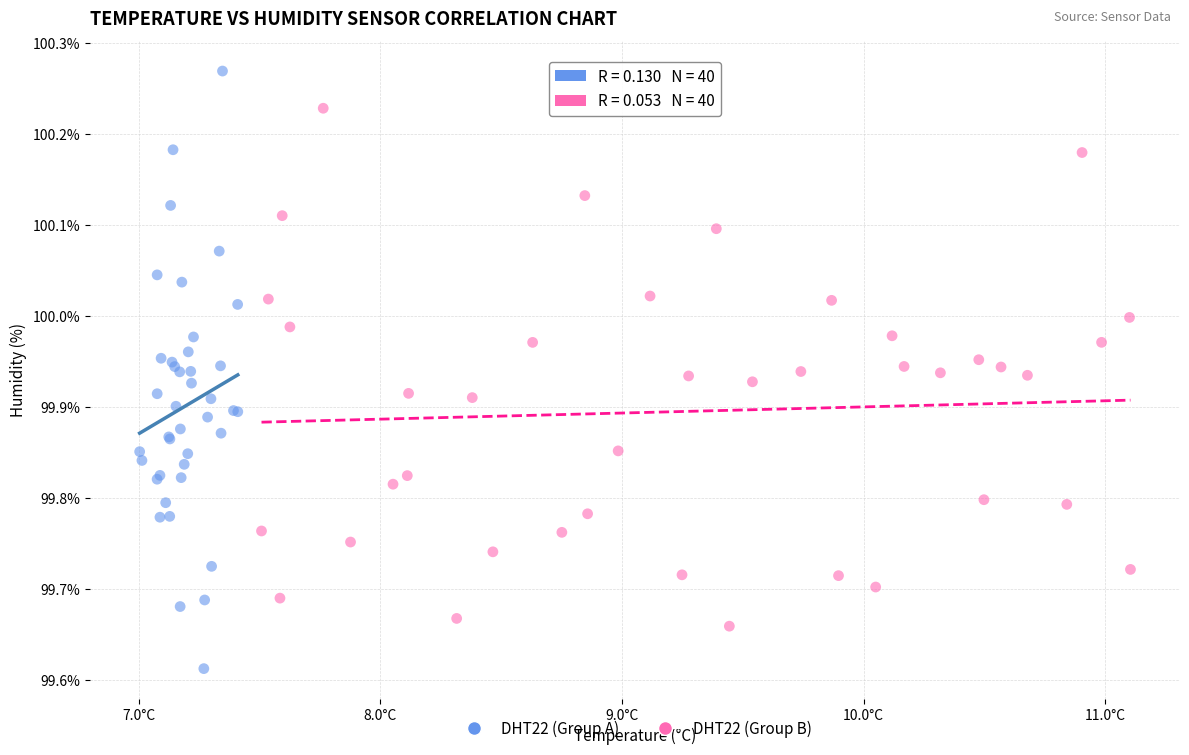

Which series contains the highest Y value?

DHT22 (Group A)